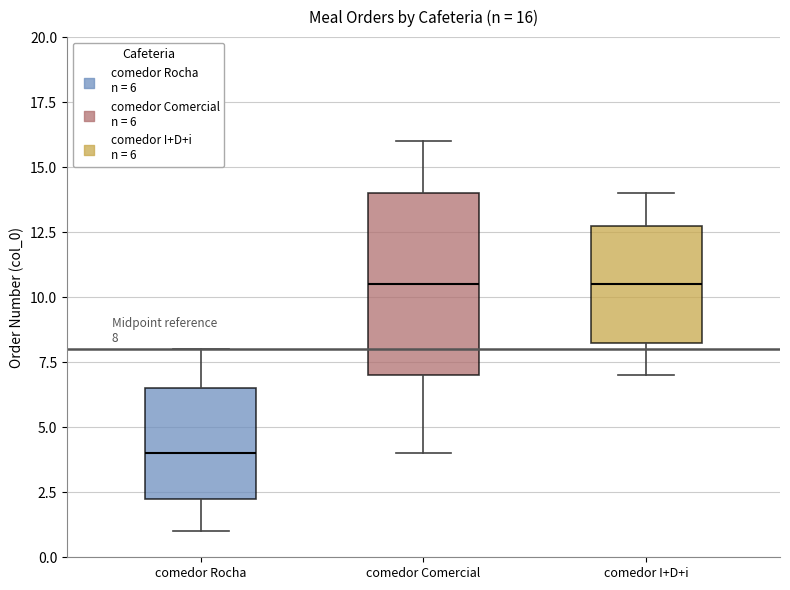

Comparing the boxes themselves (not the whiskers), which one is the tallest?

comedor Comercial